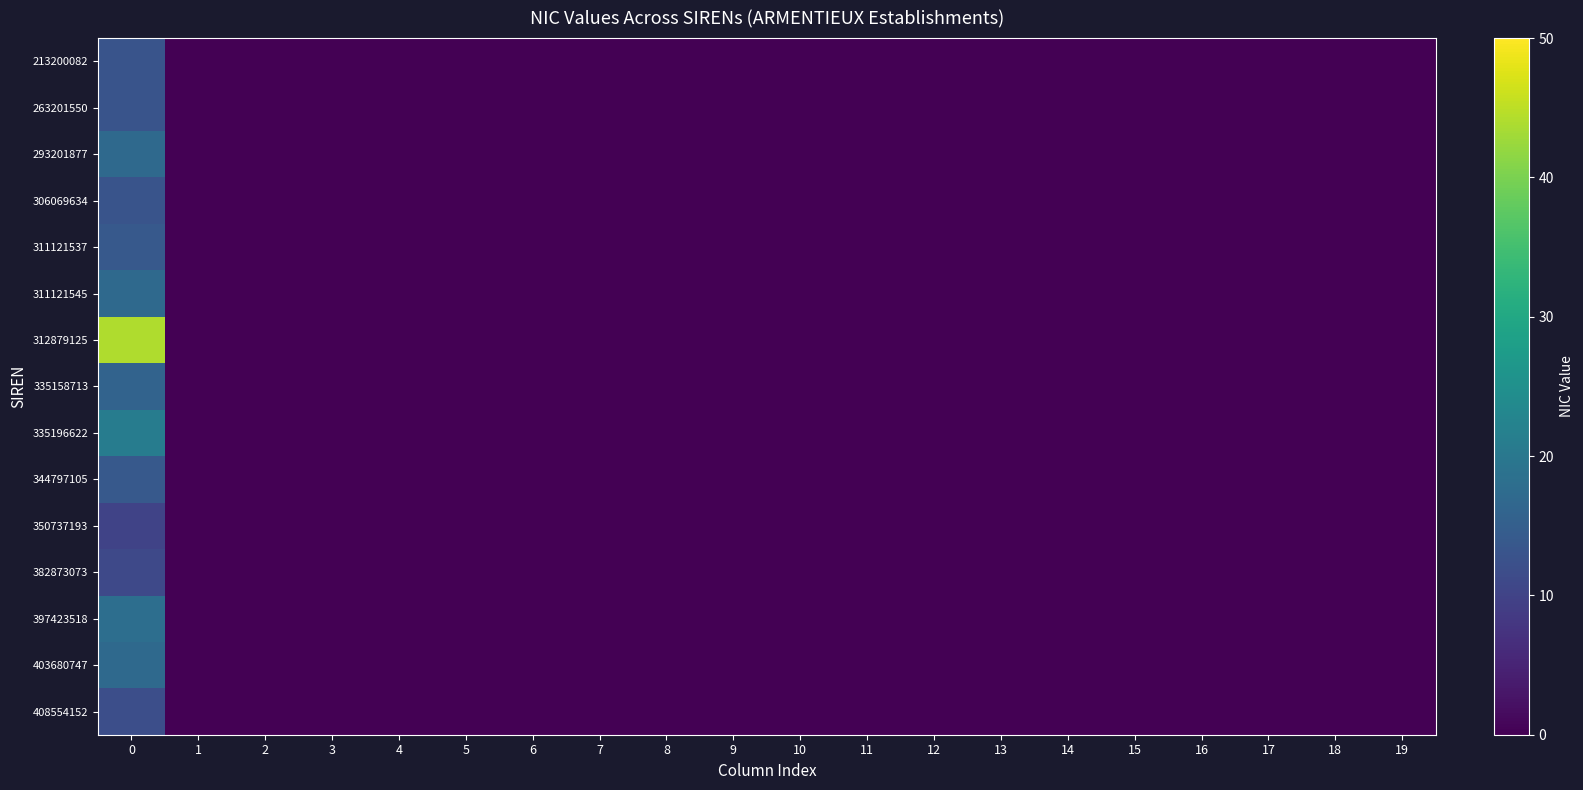

List the series in order of their peak value, highest first.

312879125, 335196622, 397423518, 293201877, 311121545, 403680747, 335158713, 311121537, 344797105, 213200082, 263201550, 306069634, 408554152, 382873073, 350737193